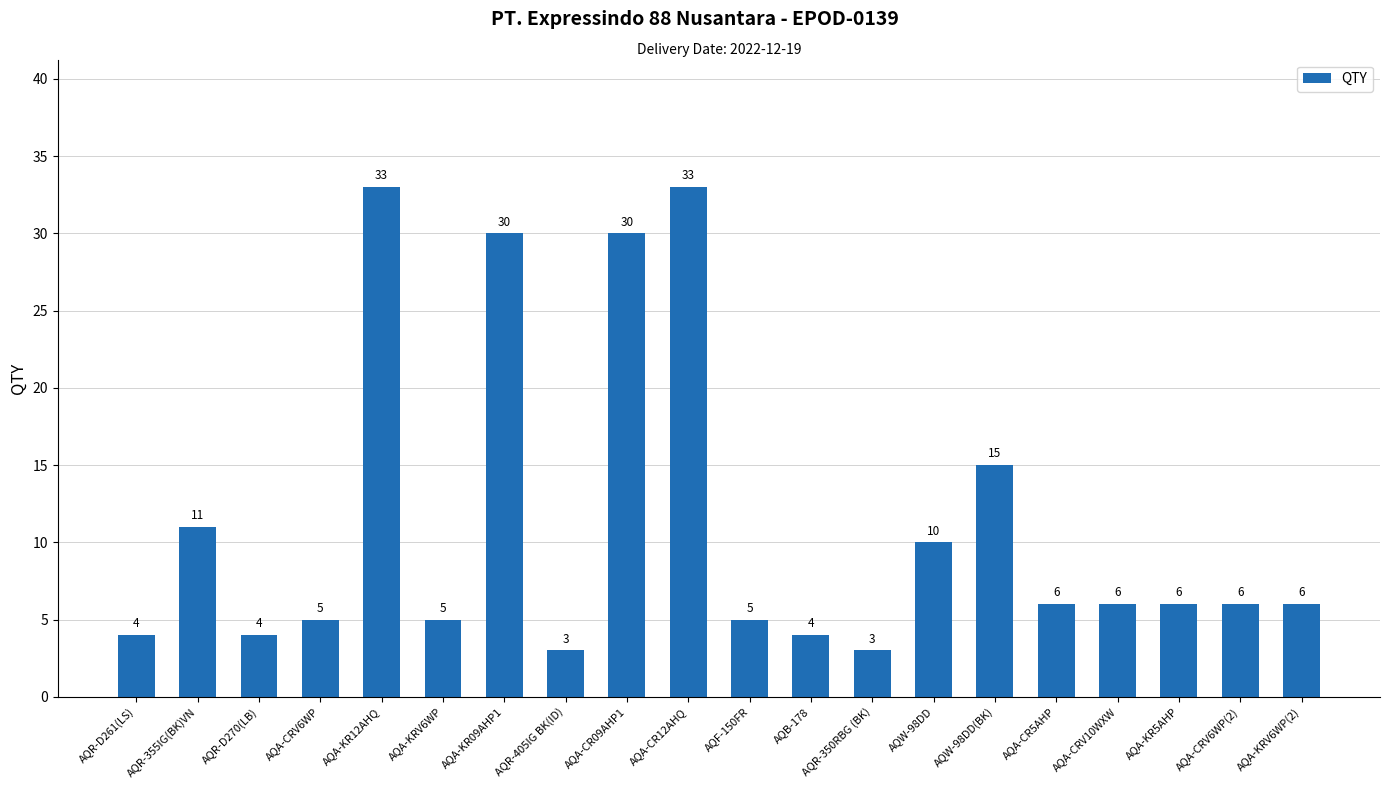

Approximately how many times larger is the value at AQA-CR09AHP1 compared to AQA-CRV6WP?

6.0